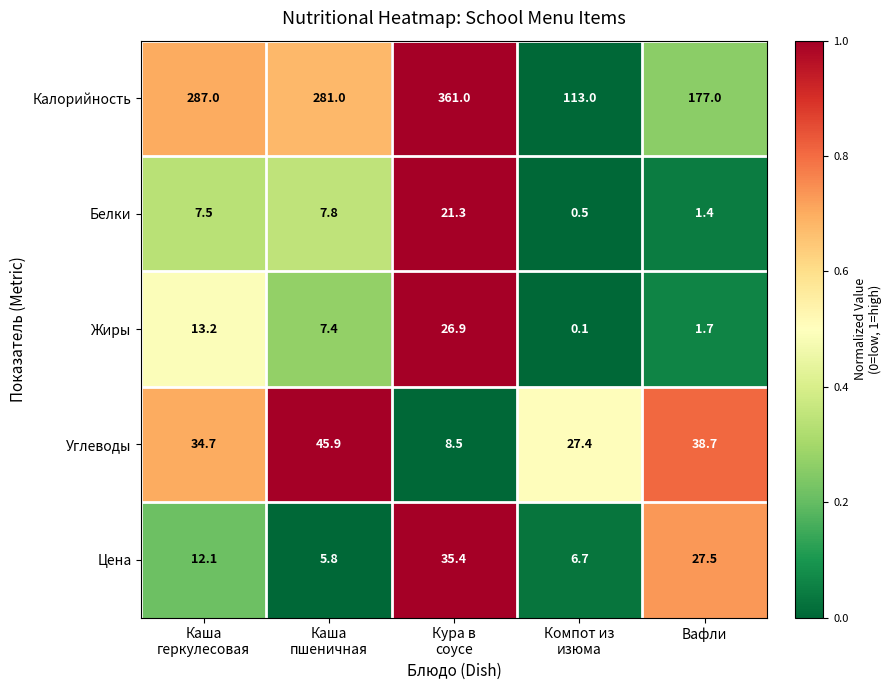

Which series has the largest range (max minus min)?

Калорийность